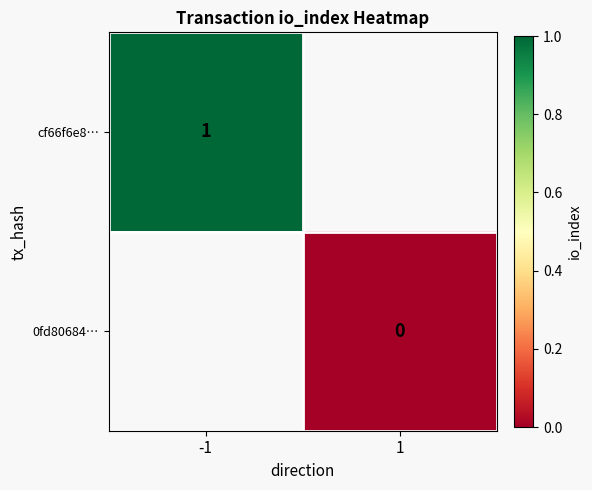

At which category does the chart reach its peak across all series?

-1